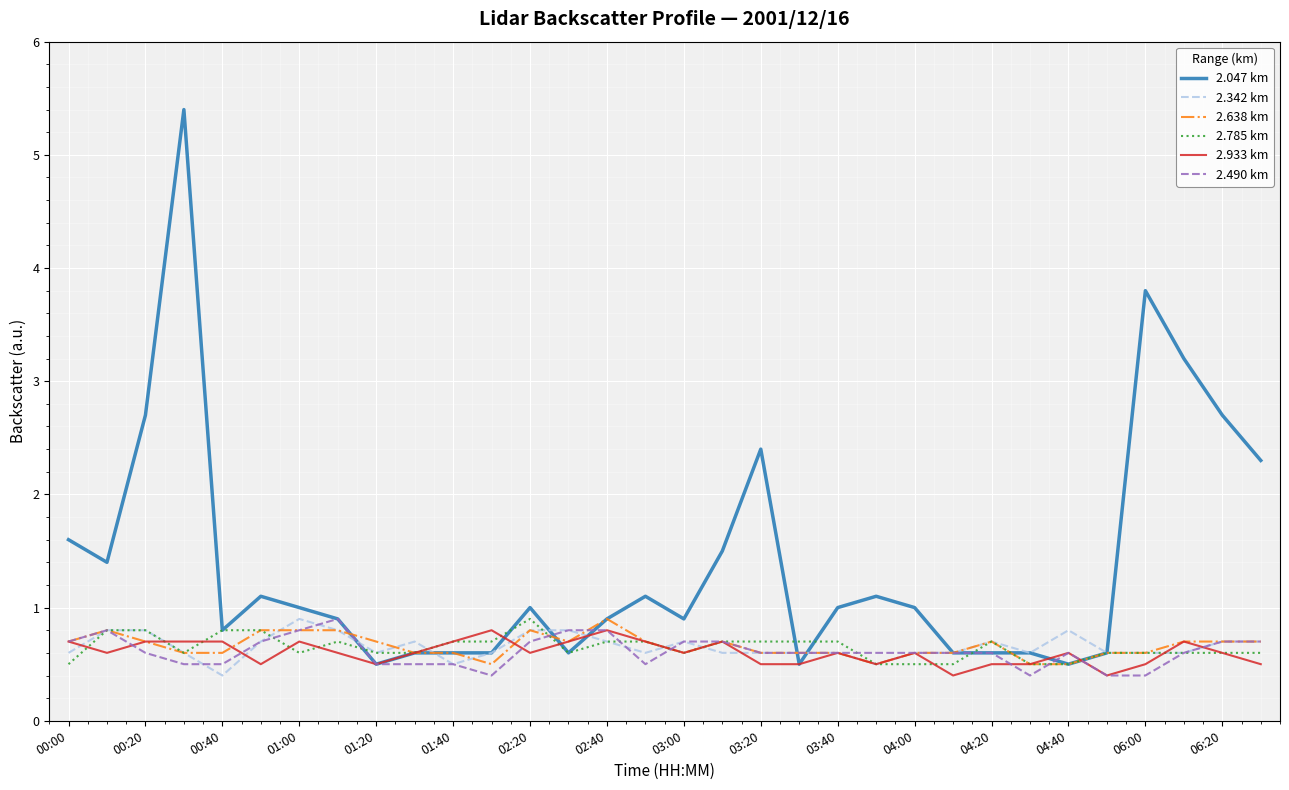

Which series has the largest total across all categories?

2.047 km